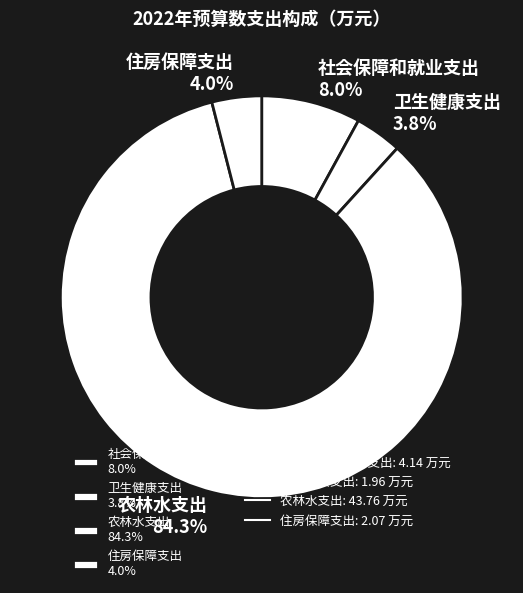

Which category accounts for the majority?

农林水支出